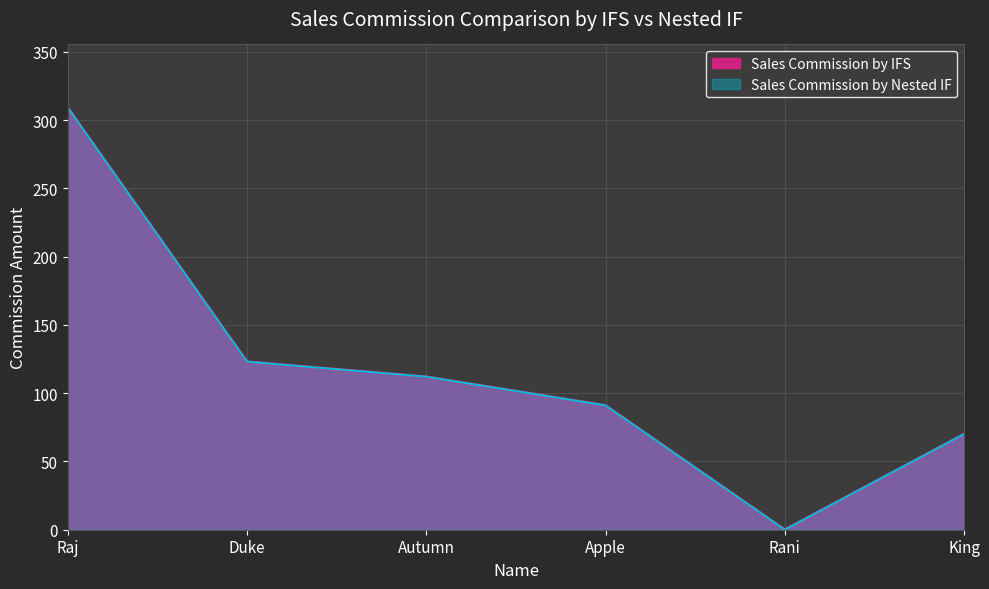

Where is Sales Commission by Nested IF nearest to the value 154?

Duke